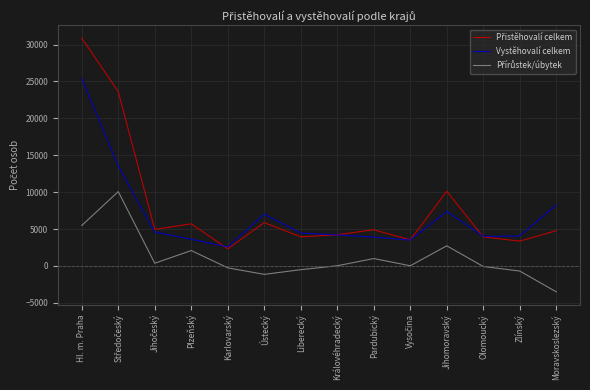

At which category is the sum across all series the highest?

Hl. m. Praha